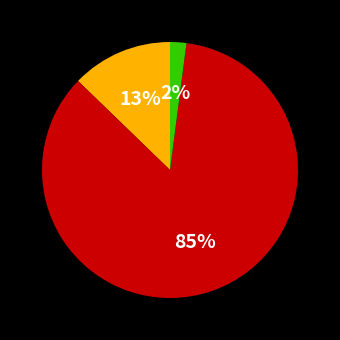

To the nearest percent, what is the difference between the largest and smallest slice percentages?

83%